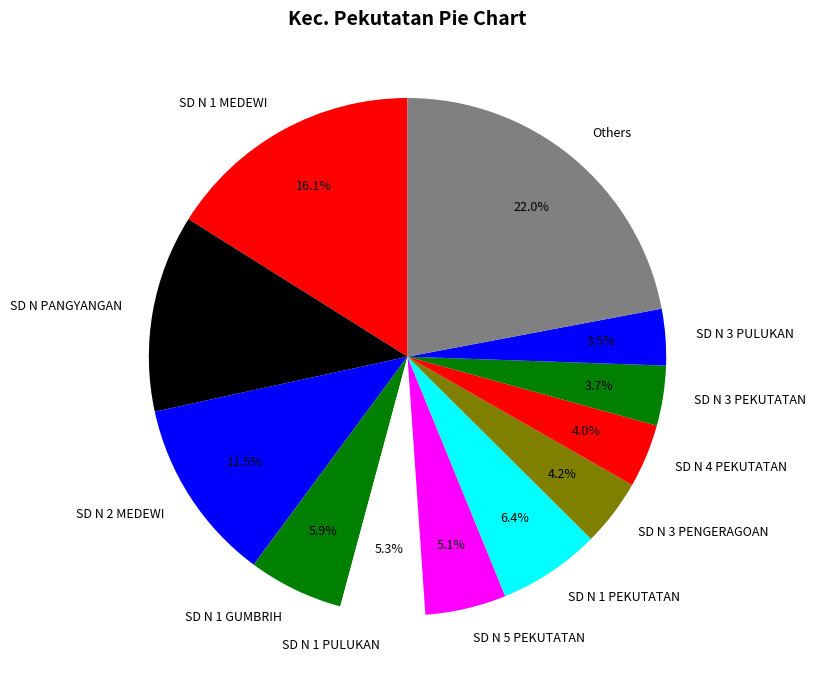

How much of the chart is everything except SD N 2 MEDEWI?

88.5%